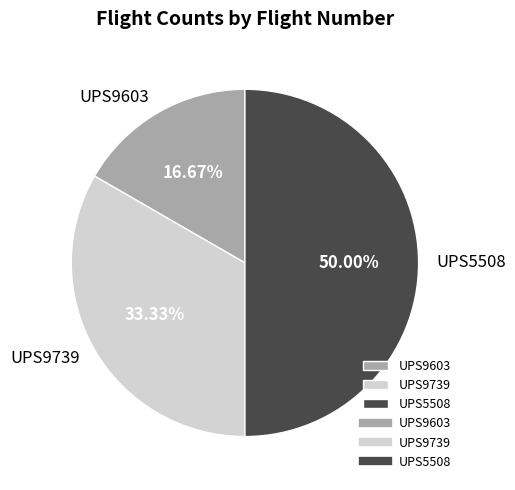

What is the smallest slice in the pie chart?

UPS9603